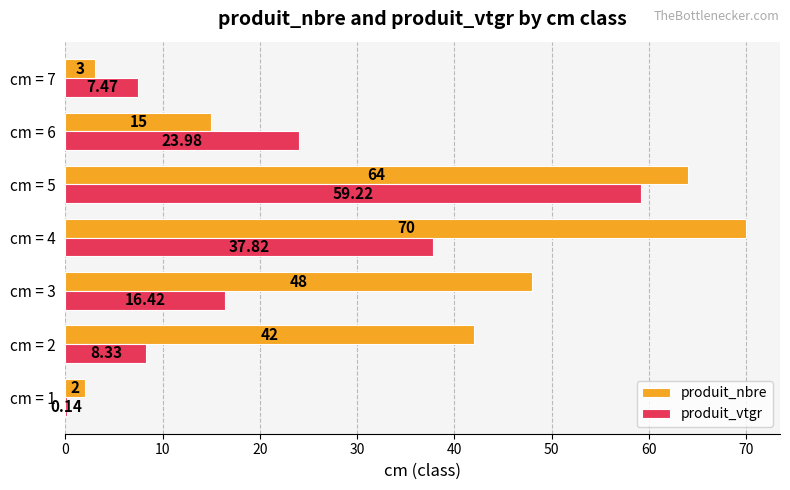

Which series changed the most between cm = 1 and cm = 4?

produit_nbre